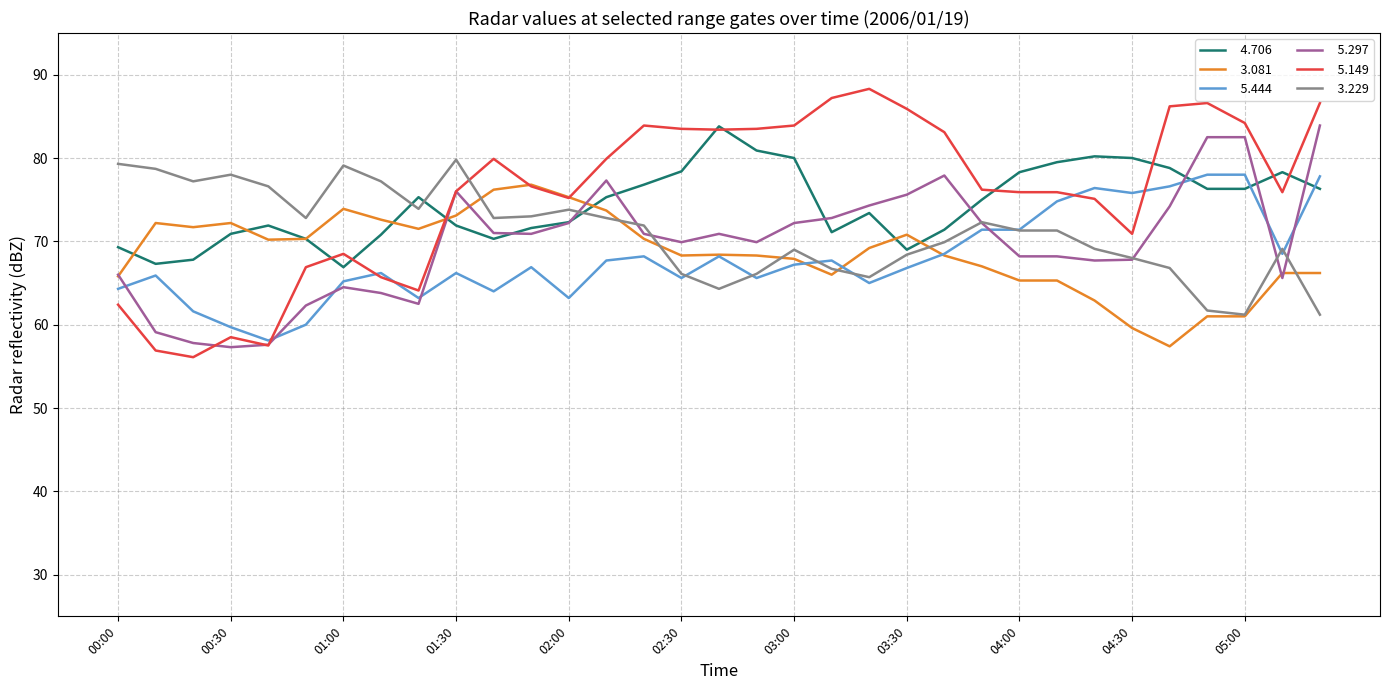

What is the minimum value shown in the chart?

56.1